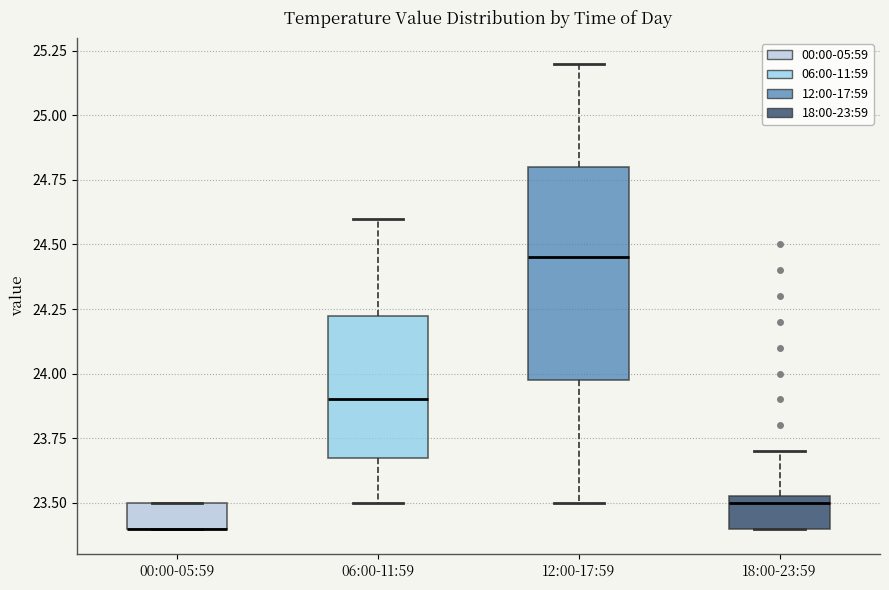

Where does the upper whisker of the box for 06:00-11:59 end on the y-axis? The values are not printed on the chart, so give them approximately, as read against the axis.

24.60